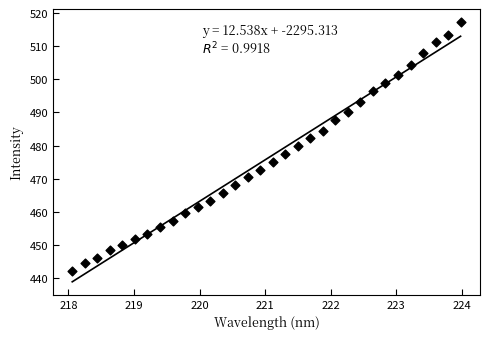

What is the range of X values (max minus min)?

5.9